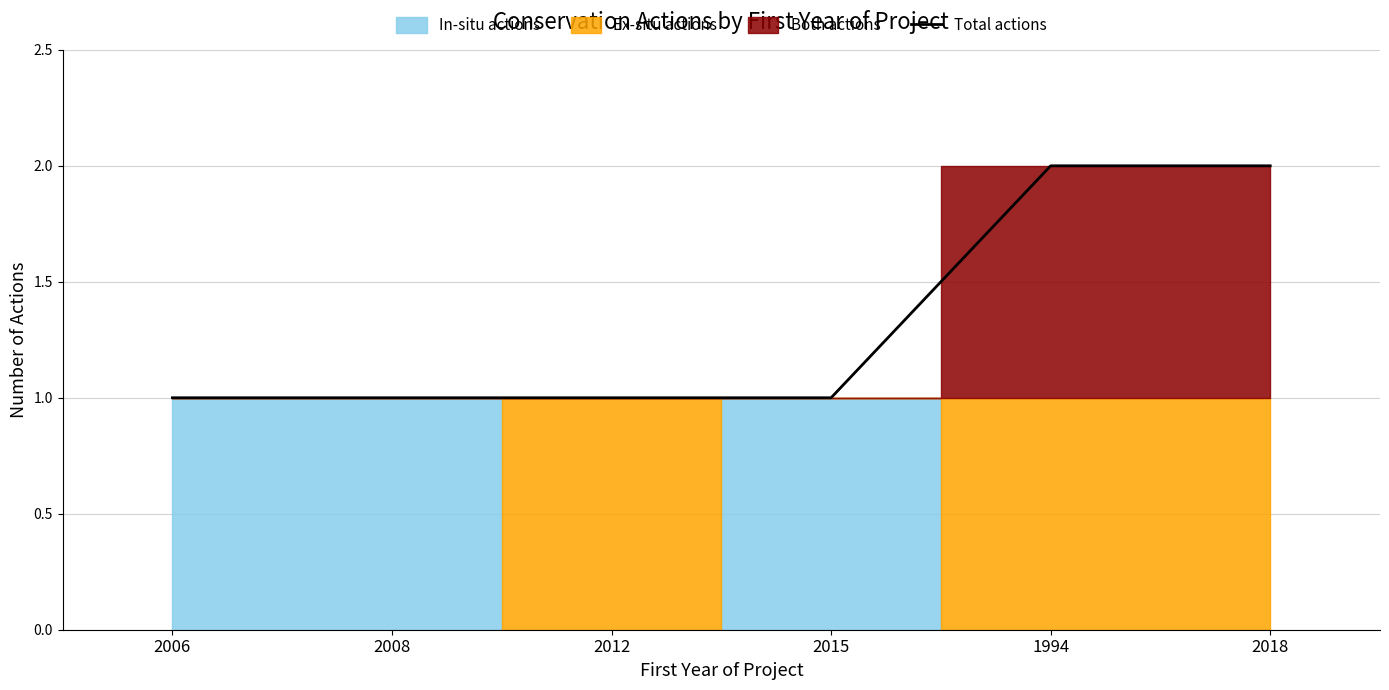

How many data points are above 1?

2